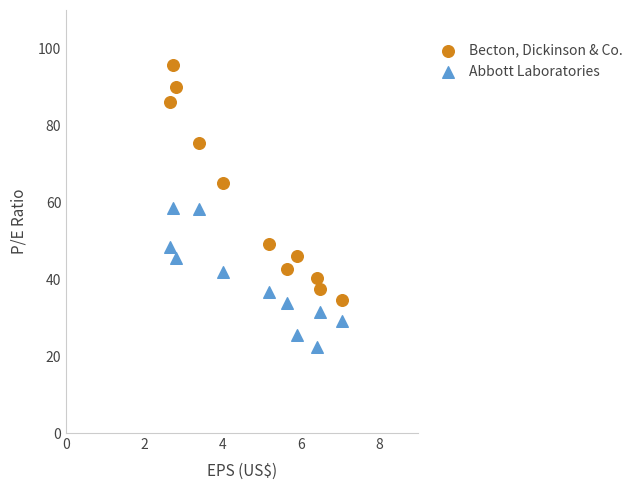

Which series reaches the maximum Y coordinate?

Becton, Dickinson & Co.